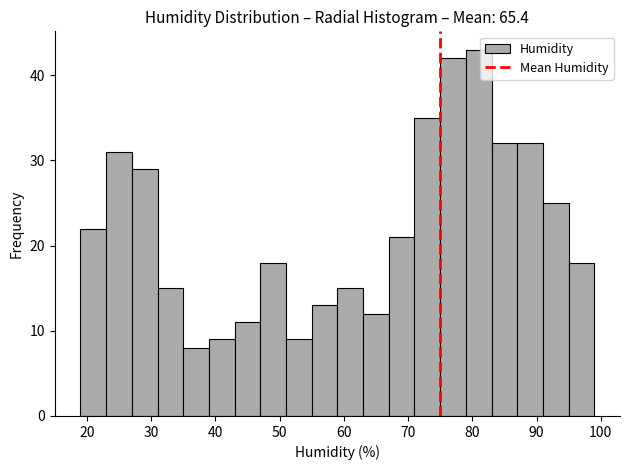

Over which range of the x-axis is the bar tallest?

79 to 83